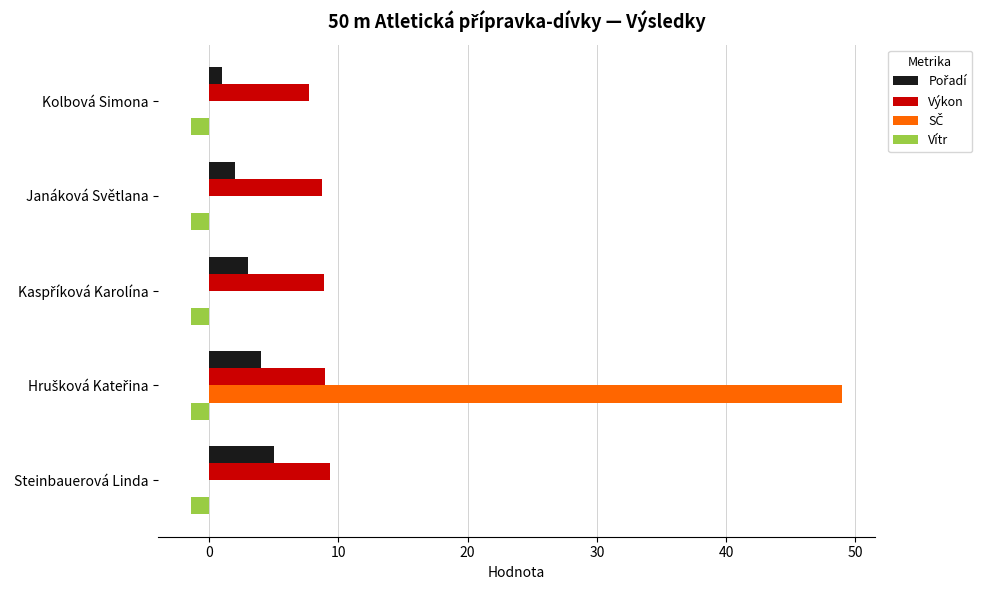

The Výkon series shows 9.4 at Steinbauerová Linda. True or false?

True